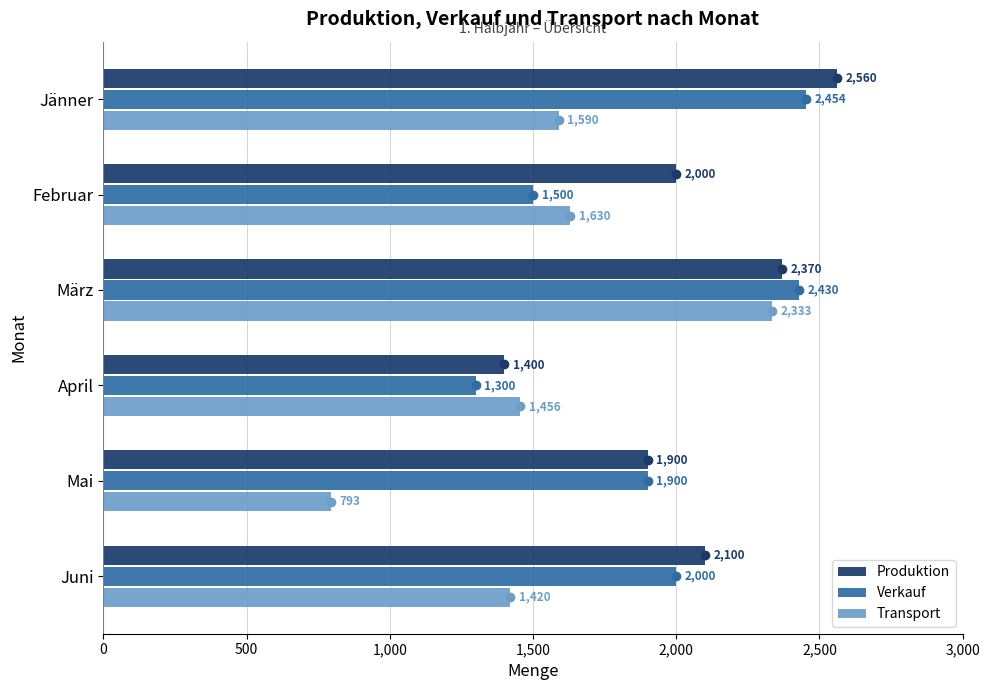

At which category is the sum across all series the highest?

März